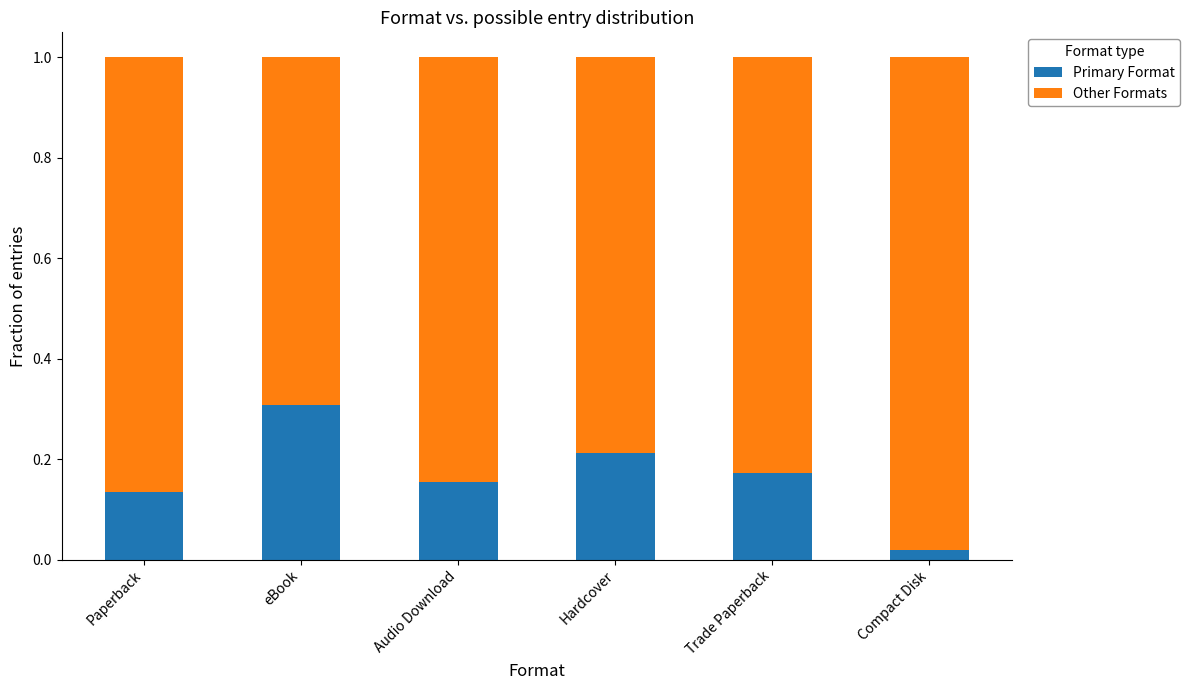

Which category has the highest value in the Primary Format series?

eBook